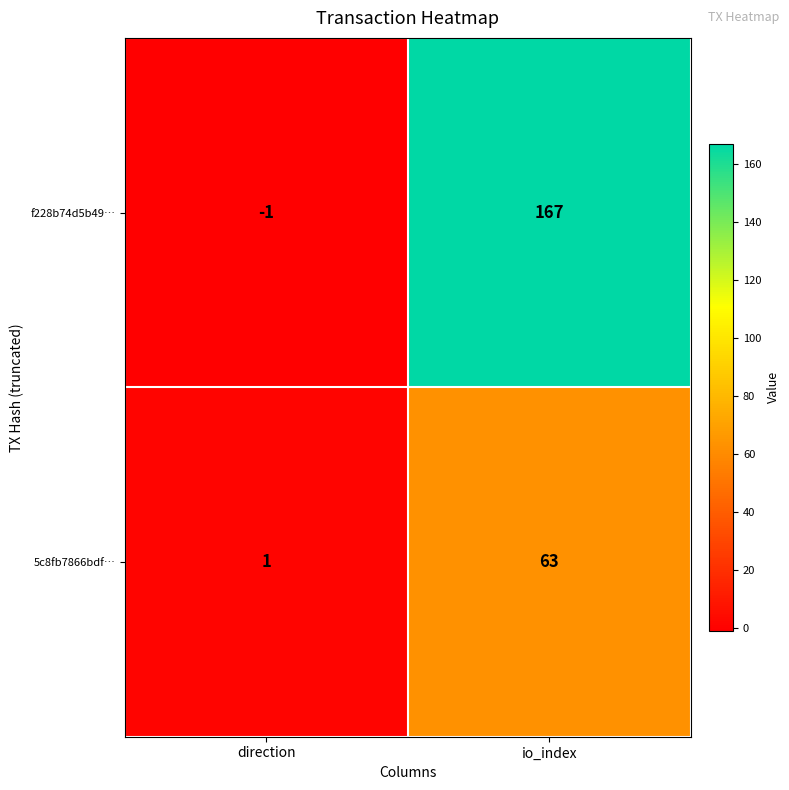

Reading left to right, what are all the values shown in this chart?

f228b74d5b49…: -1	167
5c8fb7866bdf…: 1	63